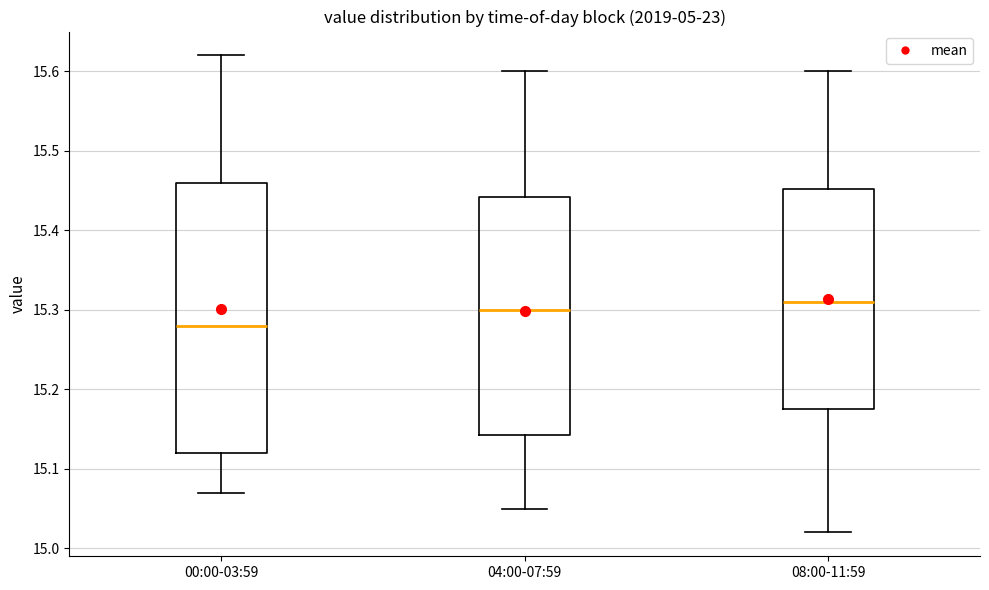

Where is the lower edge of the box for 00:00-03:59 on the y-axis? The values are not printed on the chart, so give them approximately, as read against the axis.

15.12